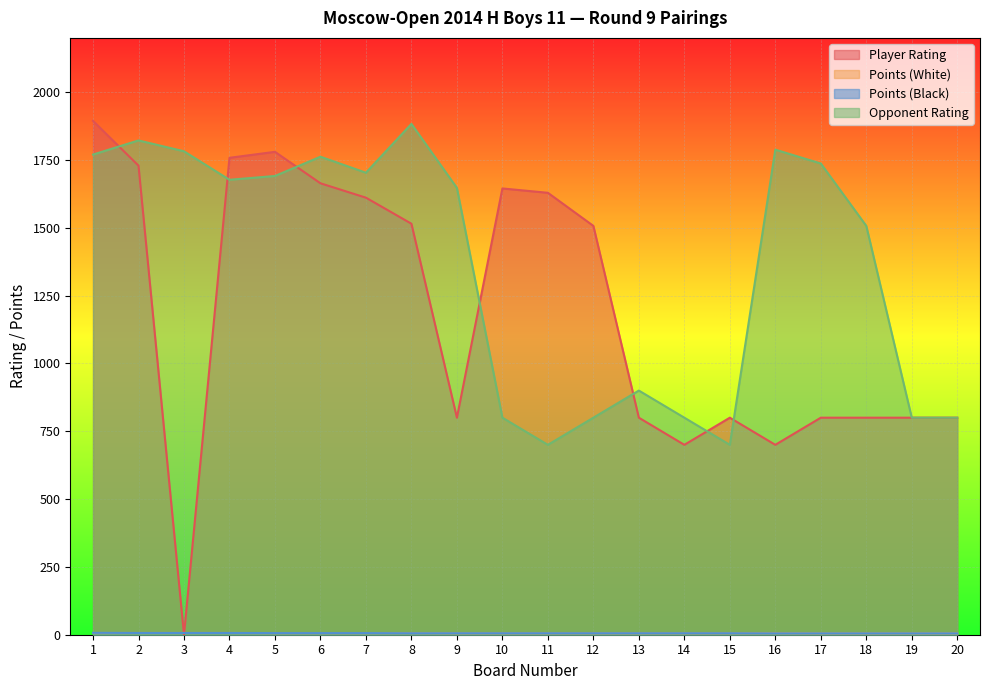

Between 7 and 10, which is larger?

10